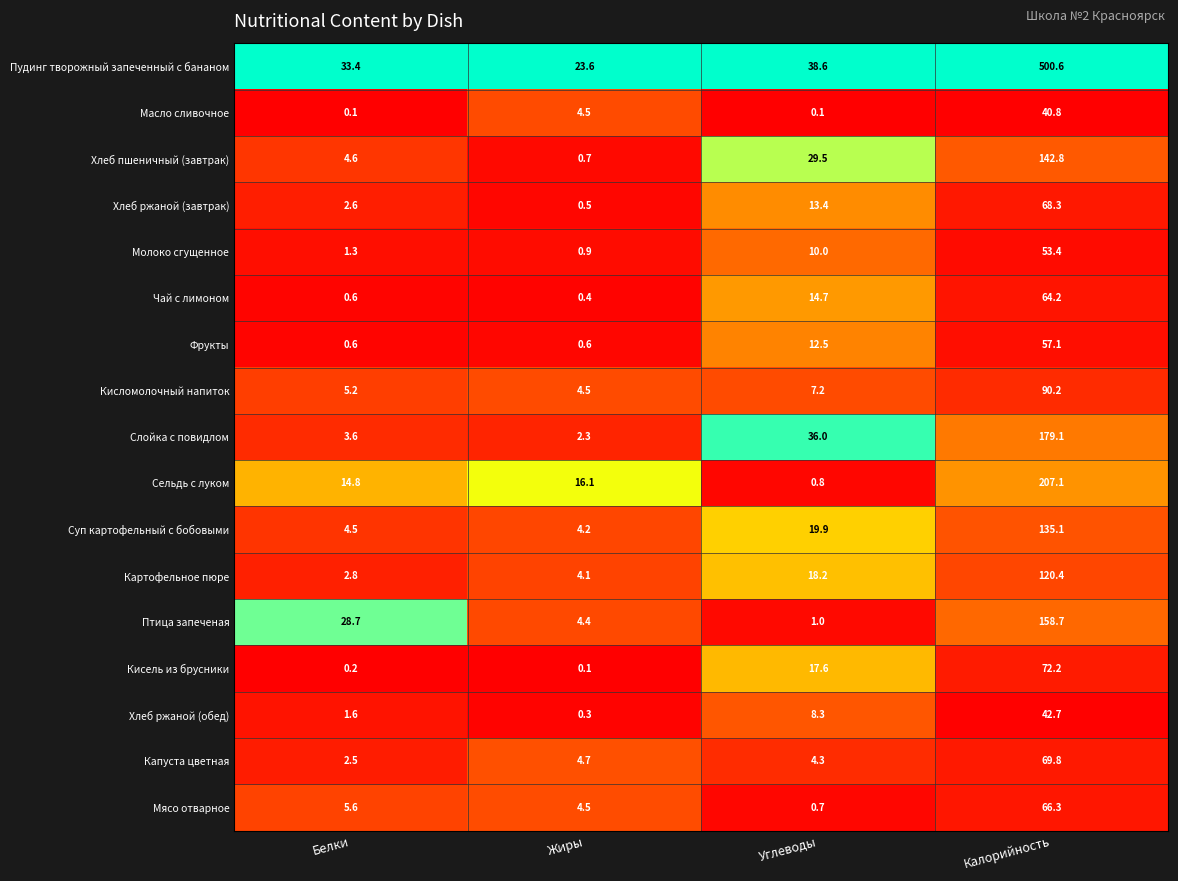

What value does the Чай с лимоном series have at Белки?

0.6